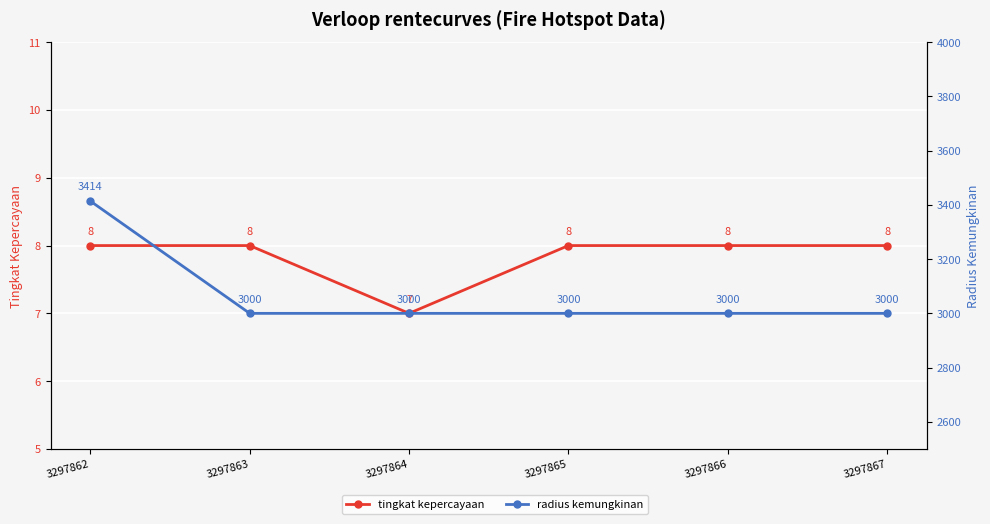

Which series has the largest total across all categories?

radius kemungkinan